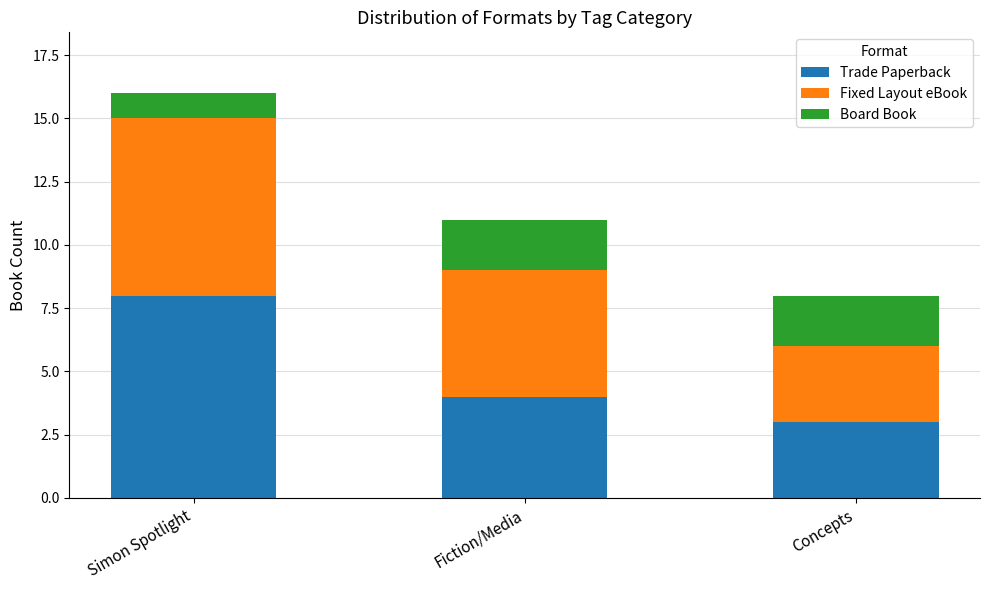

What is the total value across all series at Simon Spotlight?

16